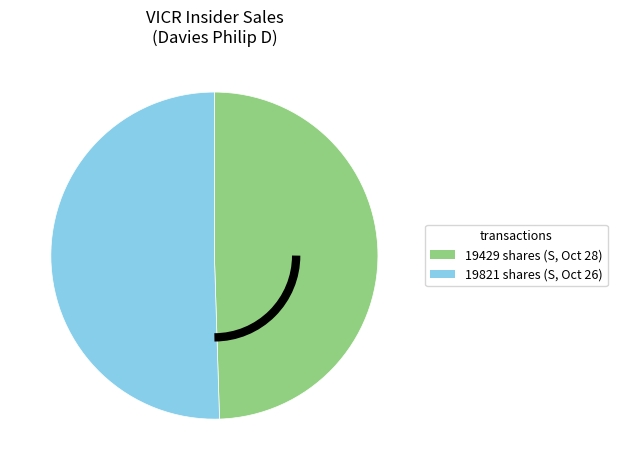

How many segments does this pie chart have?

2